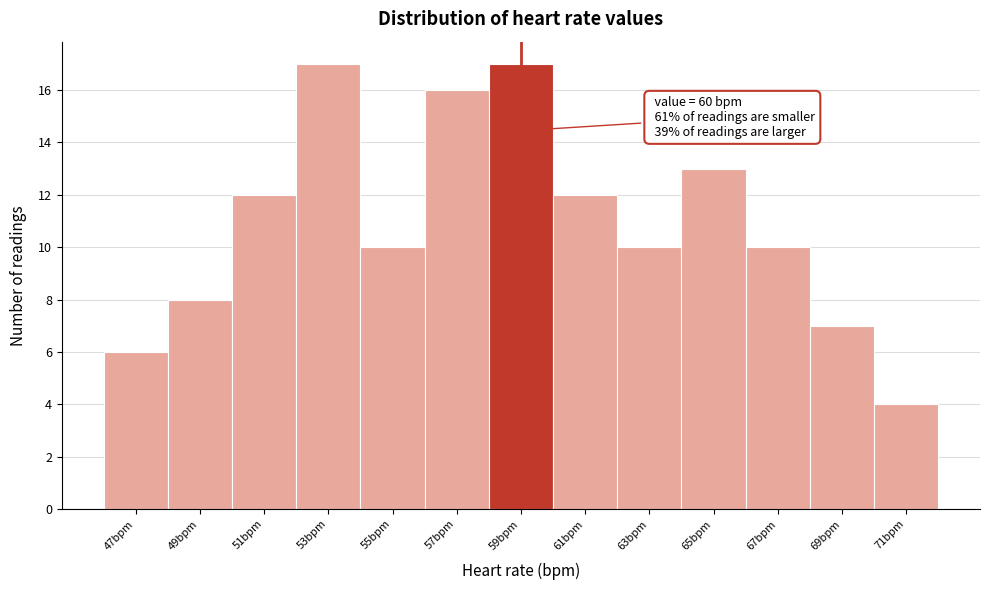

Reading right to left, what are all the values shown in this chart?

4	7	10	13	10	12	17	16	10	17	12	8	6